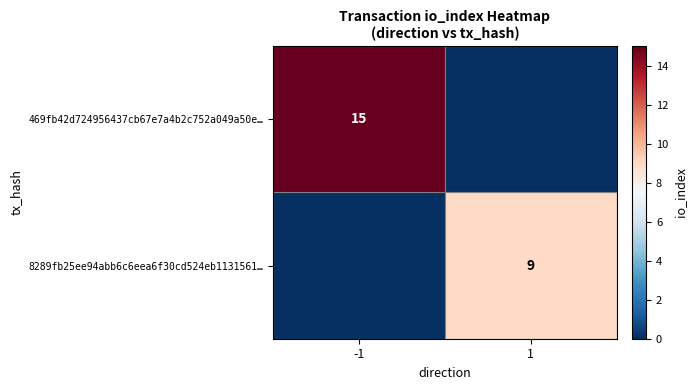

How many distinct data groups are displayed?

2